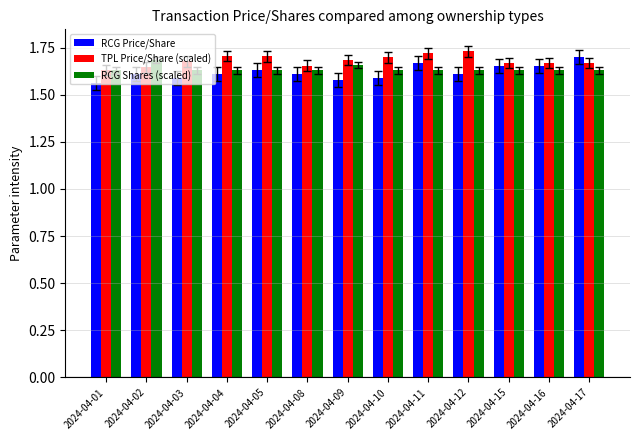

What are all the series names shown in the legend?

RCG Price/Share, TPL Price/Share (scaled), RCG Shares (scaled)